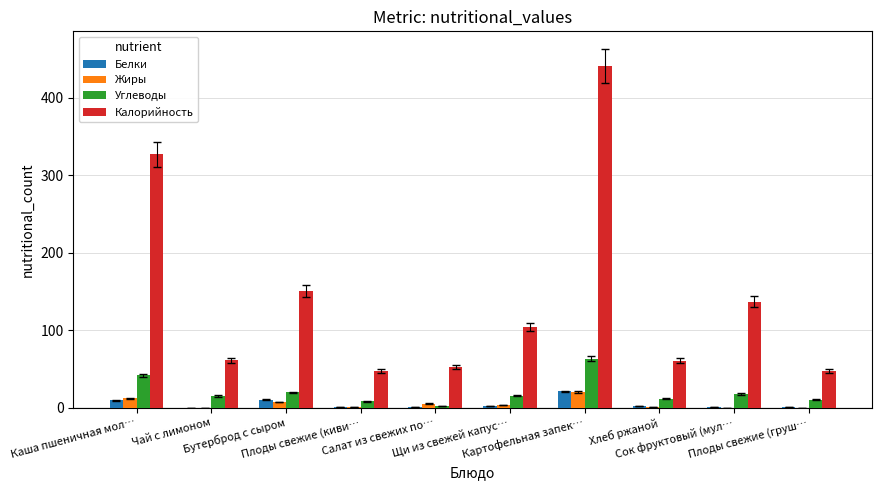

What is the maximum value shown in the chart?

440.5